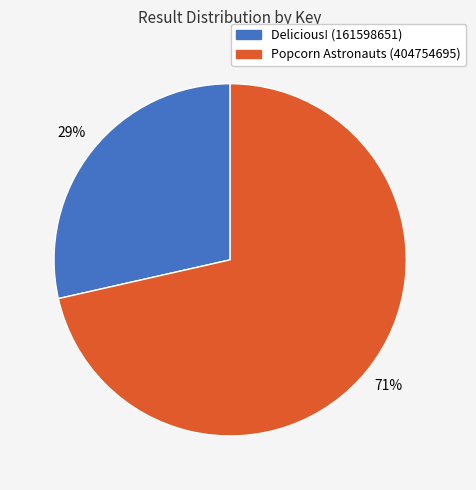

How many segments does this pie chart have?

2